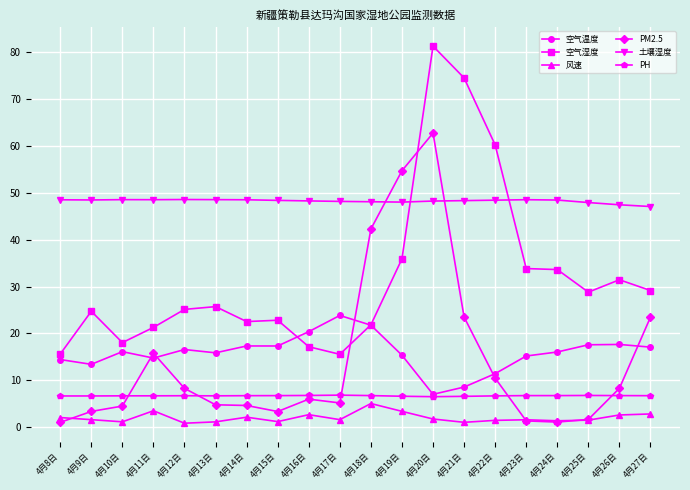

True or false: 土壤湿度 has more than 0 points higher than both neighbors.

True